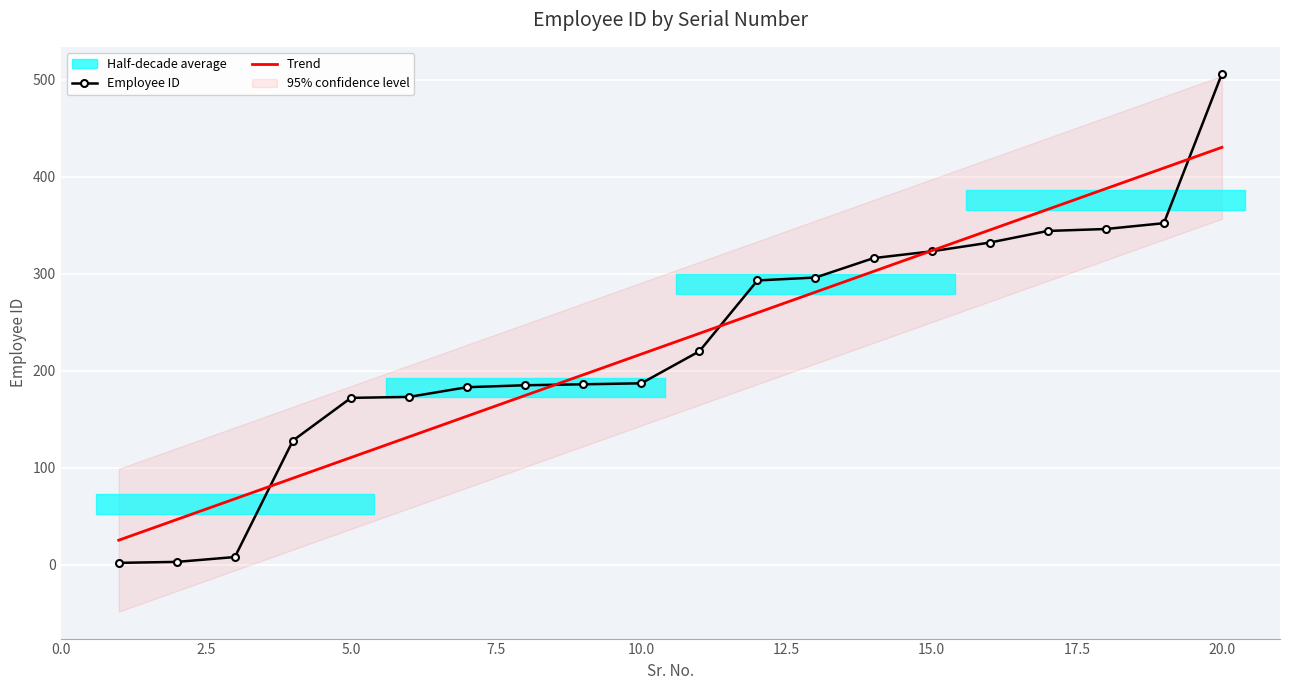

What is the average value?

228